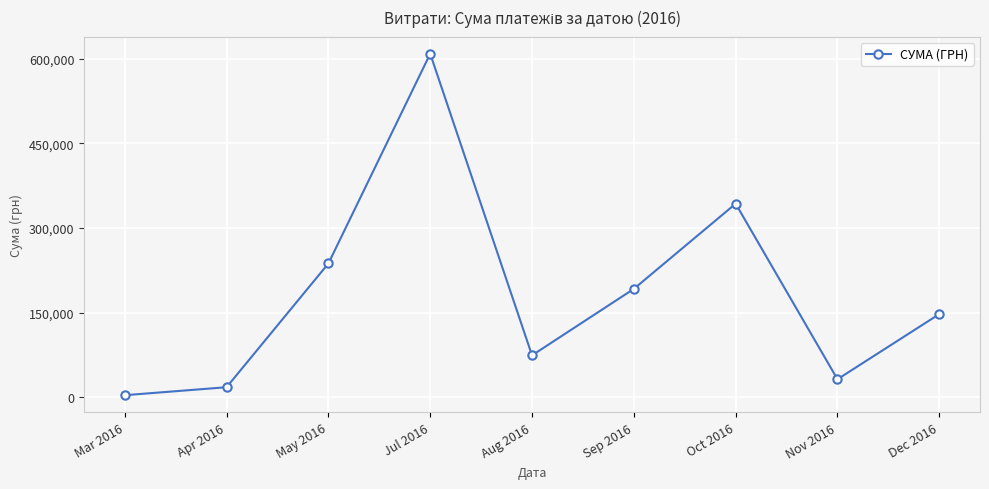

Reading left to right, transcribe all the data shown in this chart.

3793.8	17955.7	237149.3	608679.2	74387.7	192148.4	343045.9	32056.7	147487.0